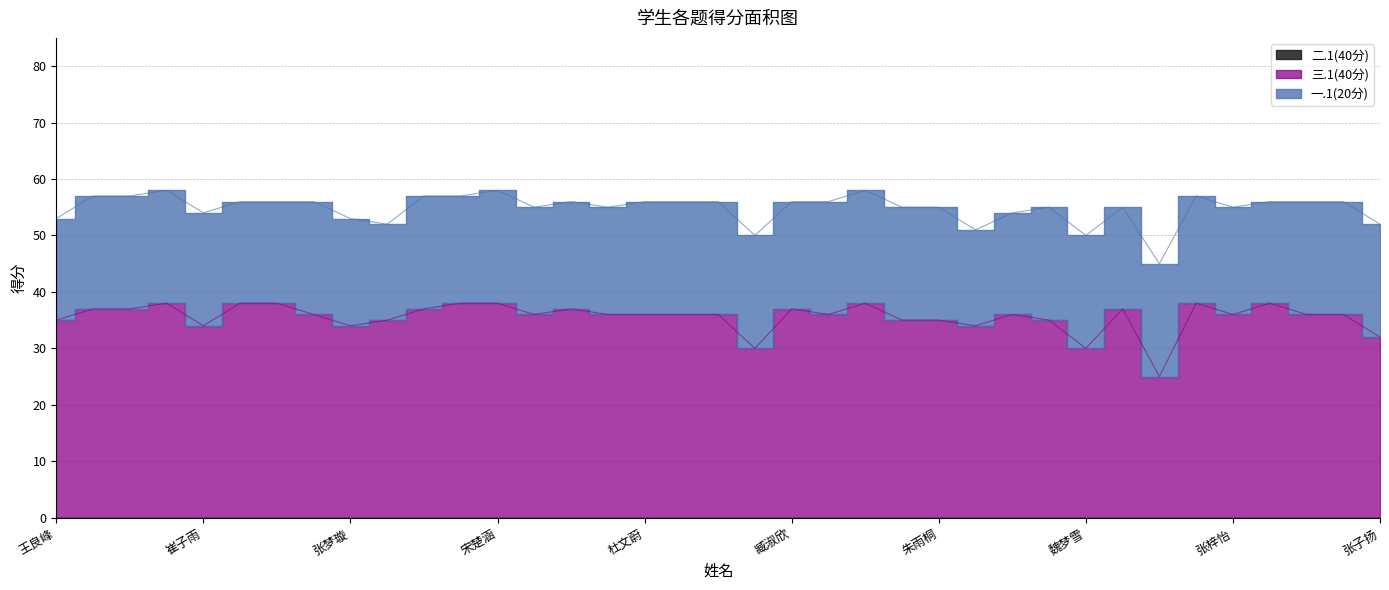

Reading right to left, list all the values displayed in this chart.

三.1(40分): 32	36	36	38	36	38	25	37	30	35	36	34	35	35	38	36	37	30	36	36	36	36	37	36	38	38	37	35	34	36	38	38	34	38	37	37	35
一.1(20分): 20	20	20	18	19	19	20	18	20	20	18	17	20	20	20	20	19	20	20	20	20	19	19	19	20	19	20	17	19	20	18	18	20	20	20	20	18
二.1(40分): 0	0	0	0	0	0	0	0	0	0	0	0	0	0	0	0	0	0	0	0	0	0	0	0	0	0	0	0	0	0	0	0	0	0	0	0	0